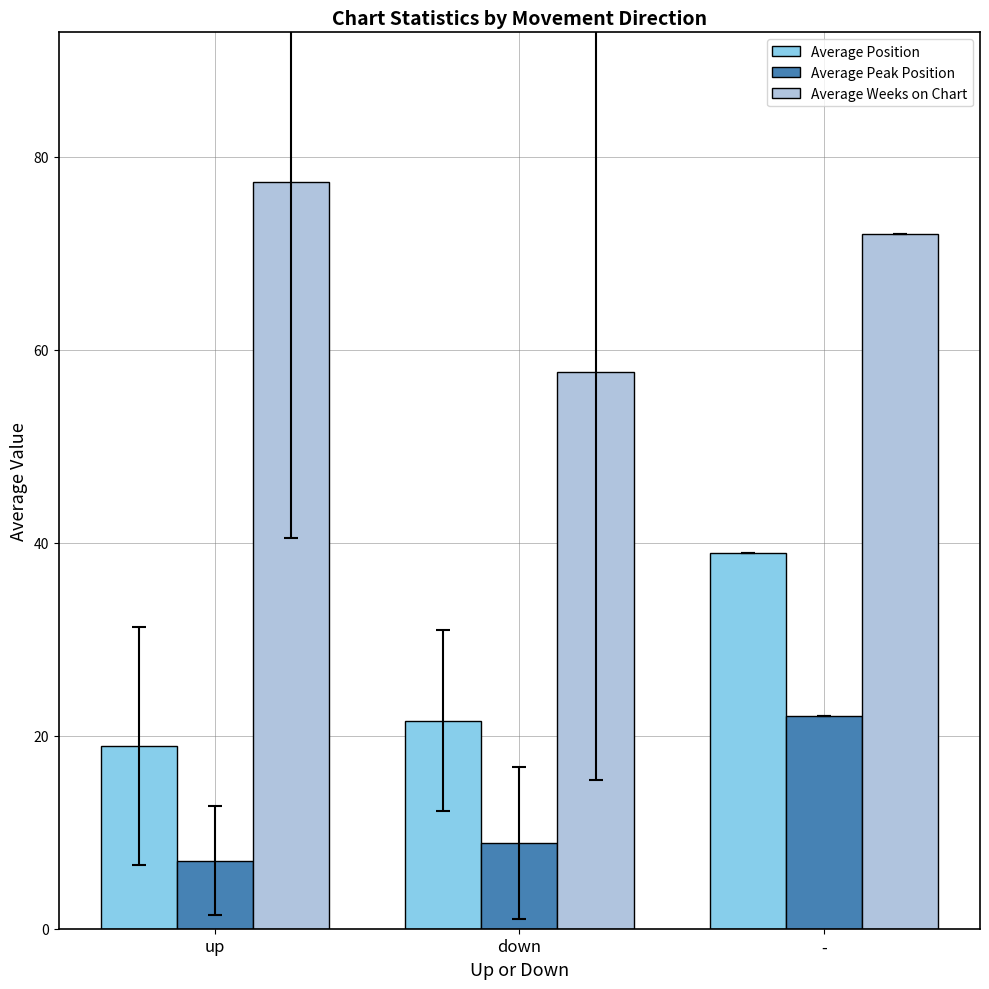

Which category has the highest value in the Average Peak Position series?

-